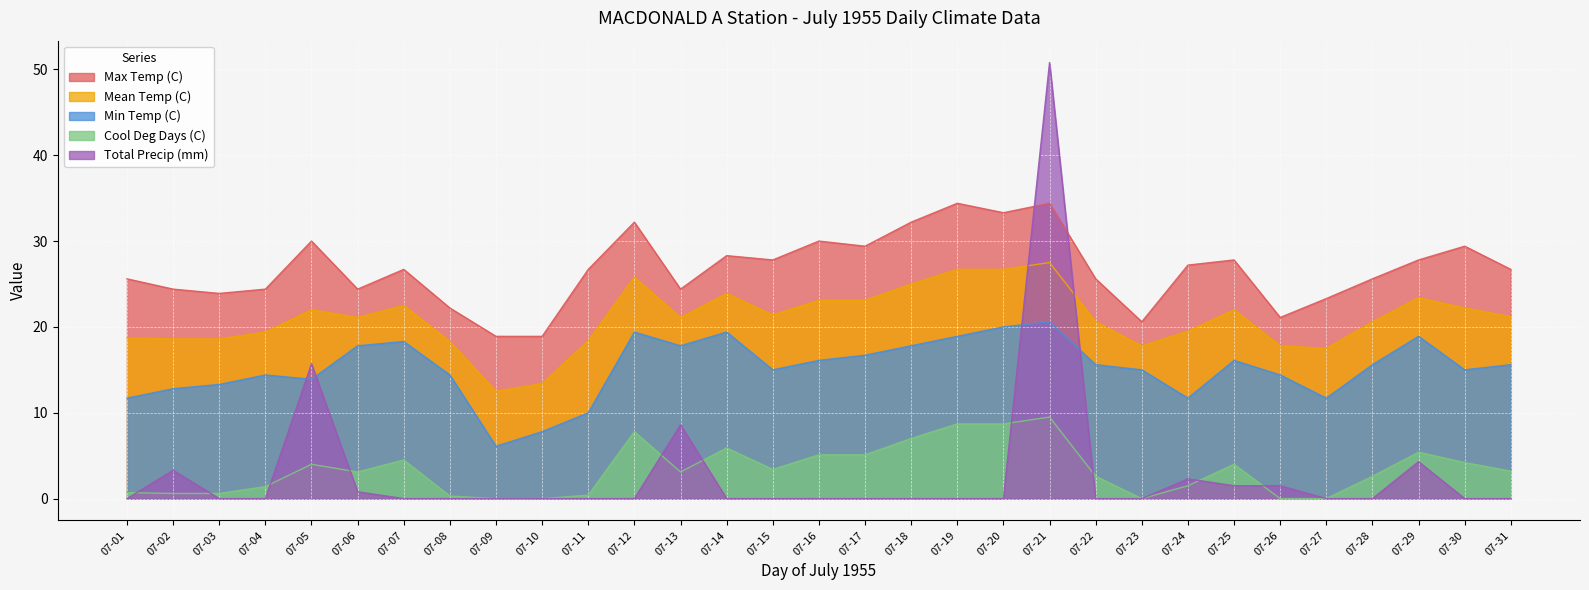

What is the value of the Max Temp (C) point at the 9th from the left?

18.9